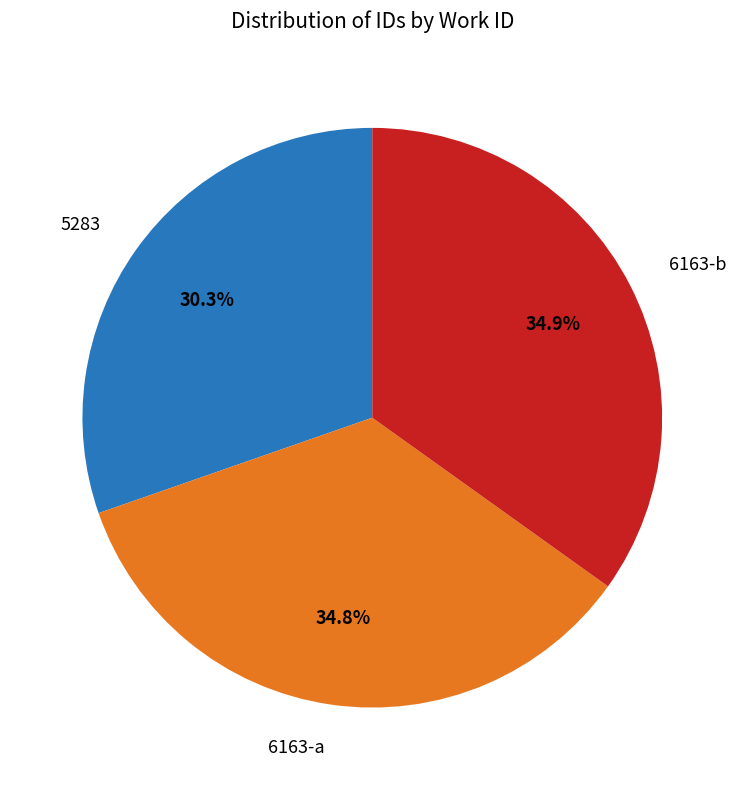

To the nearest percent, what portion does 6163-a represent?

35%